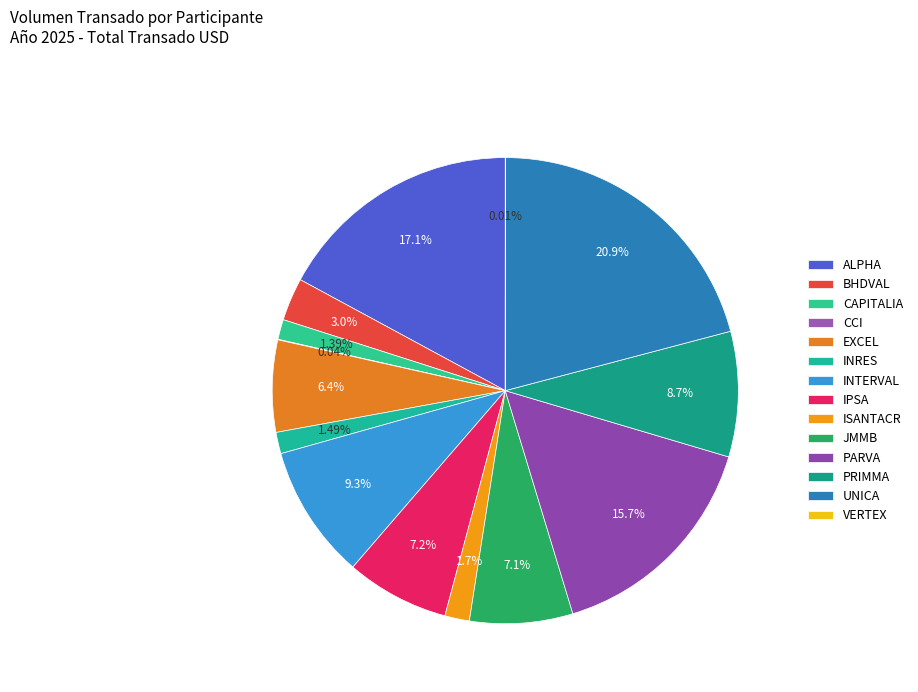

The INRES slice represents 1% of the pie. True or false?

True